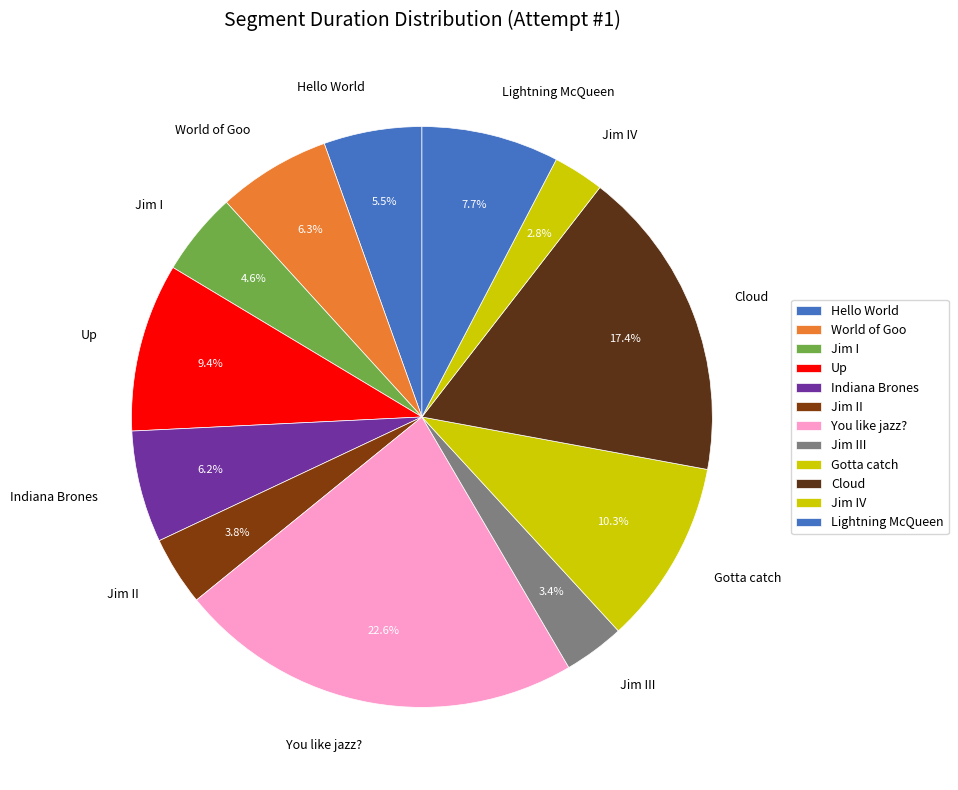

Is it true that Indiana Brones is 6% of the pie?

True